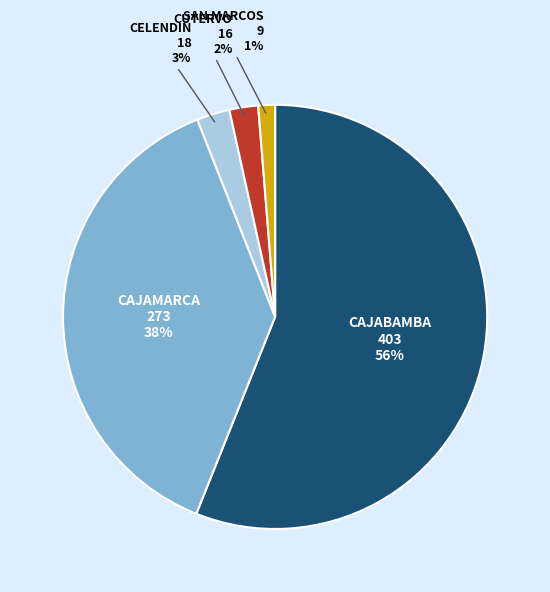

To the nearest percent, what is the difference between the largest and smallest slice percentages?

55%